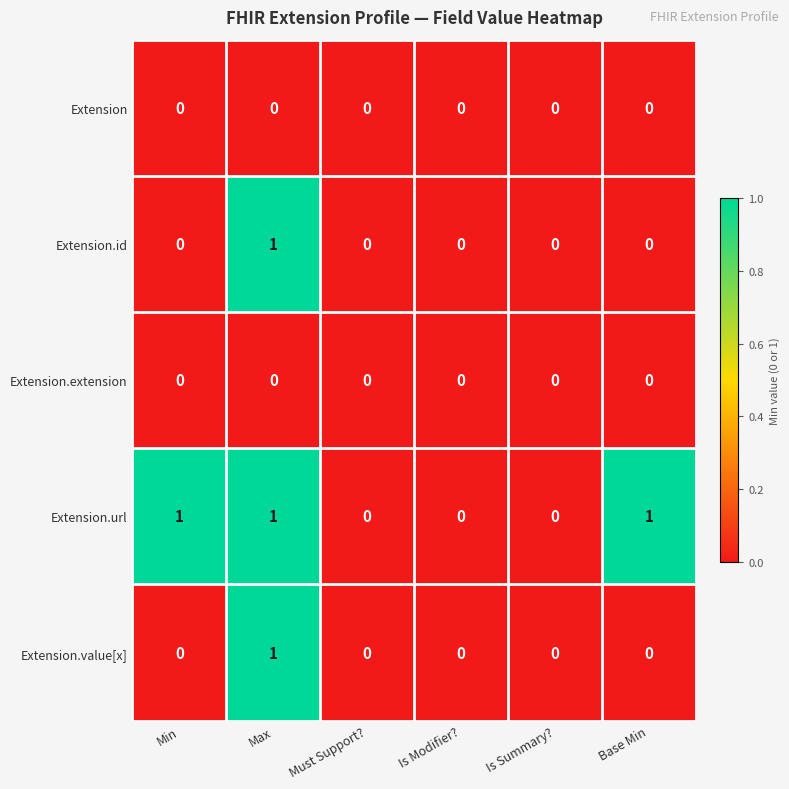

Which series changed the most between Is Modifier? and Base Min?

Extension.url